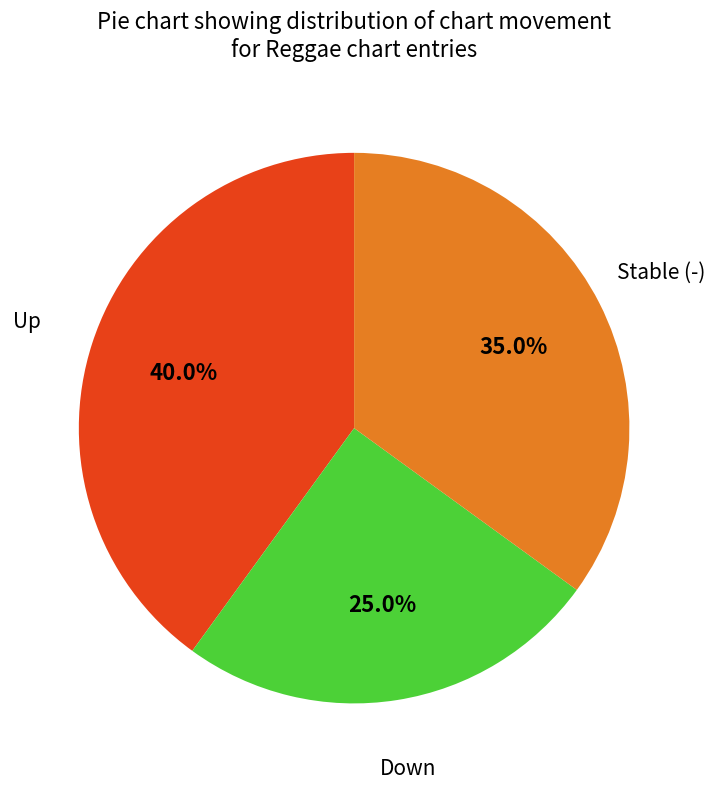

Between Down and Stable (-), which is larger?

Stable (-)